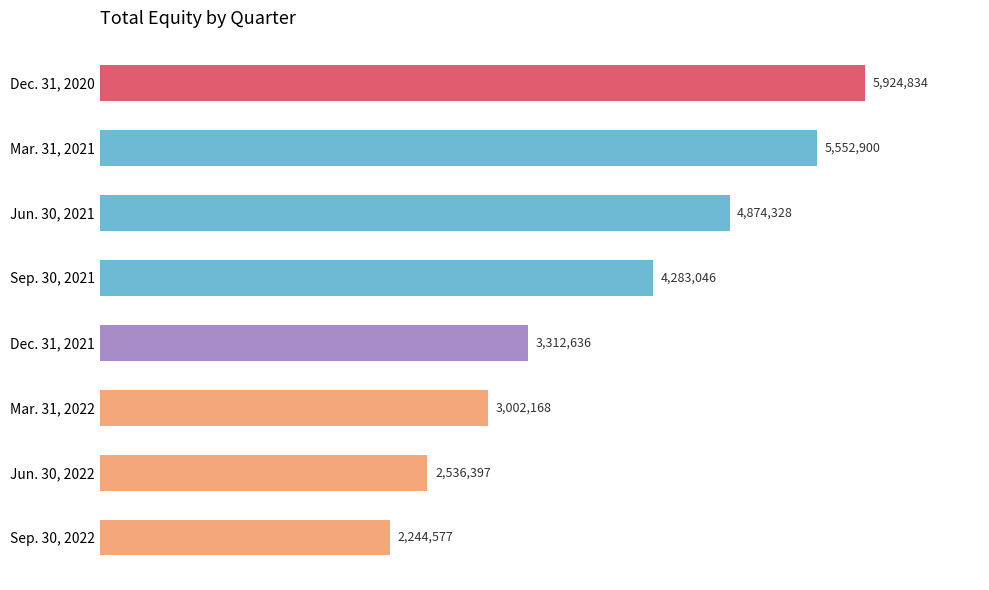

Are the bars horizontal?

Yes